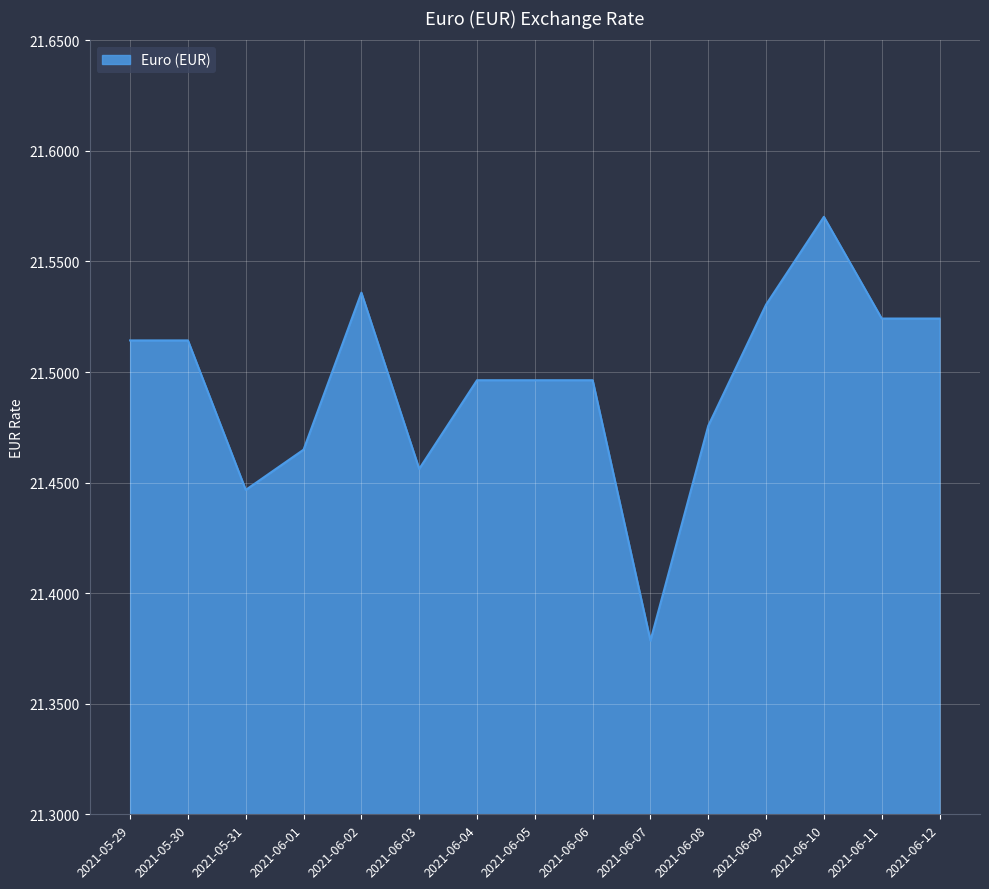

What is the difference between the maximum and second lowest values?

0.1